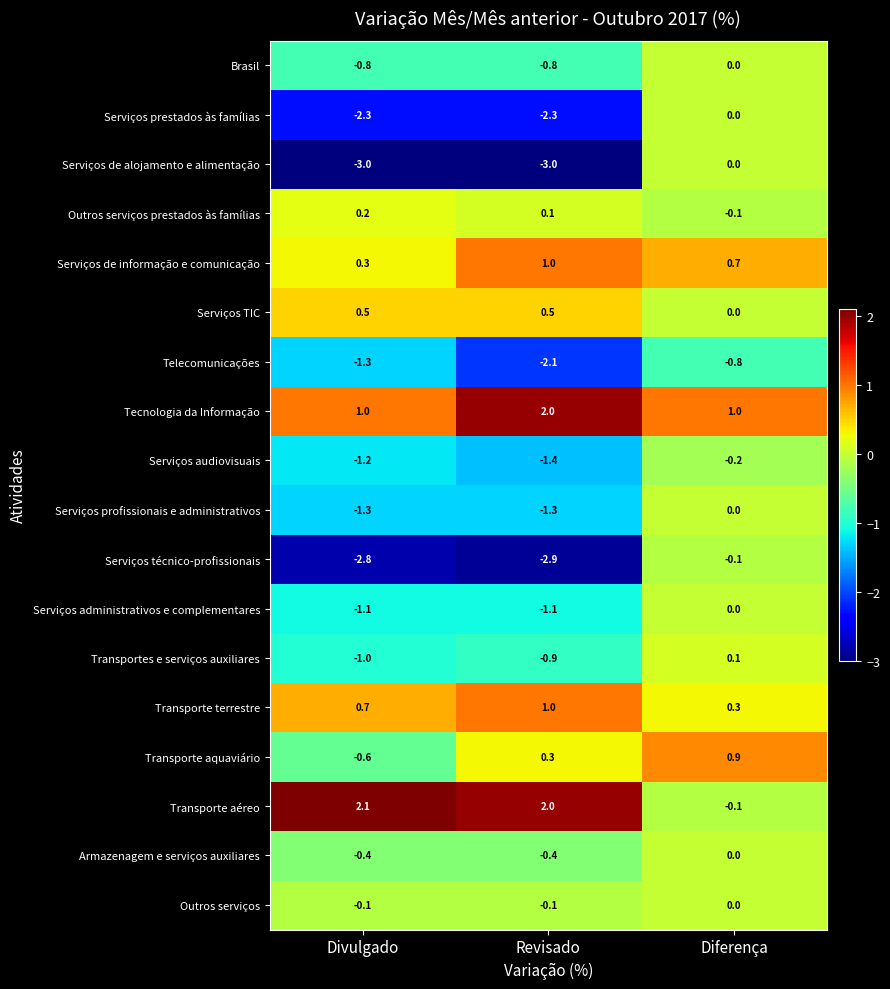

What is the sum of the Serviços prestados às famílias values at Diferença and Revisado?

-2.3